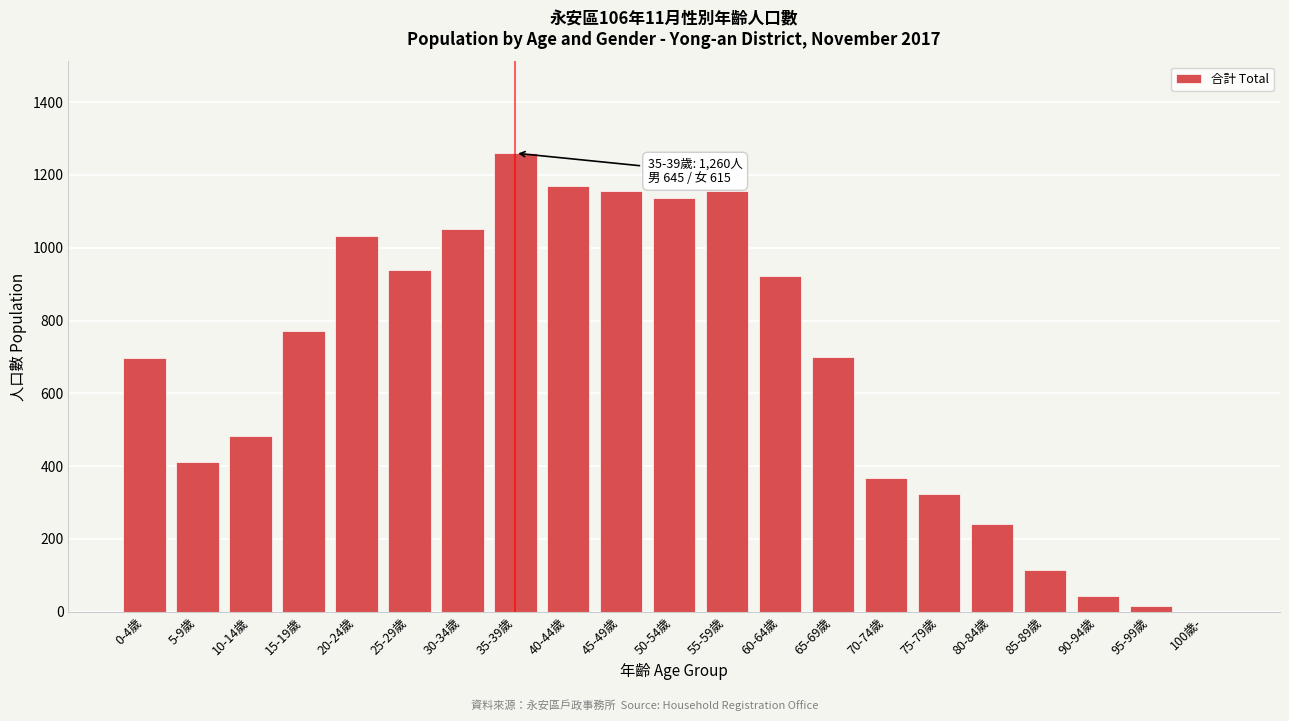

Which label corresponds to the largest value in the chart?

35-39歲